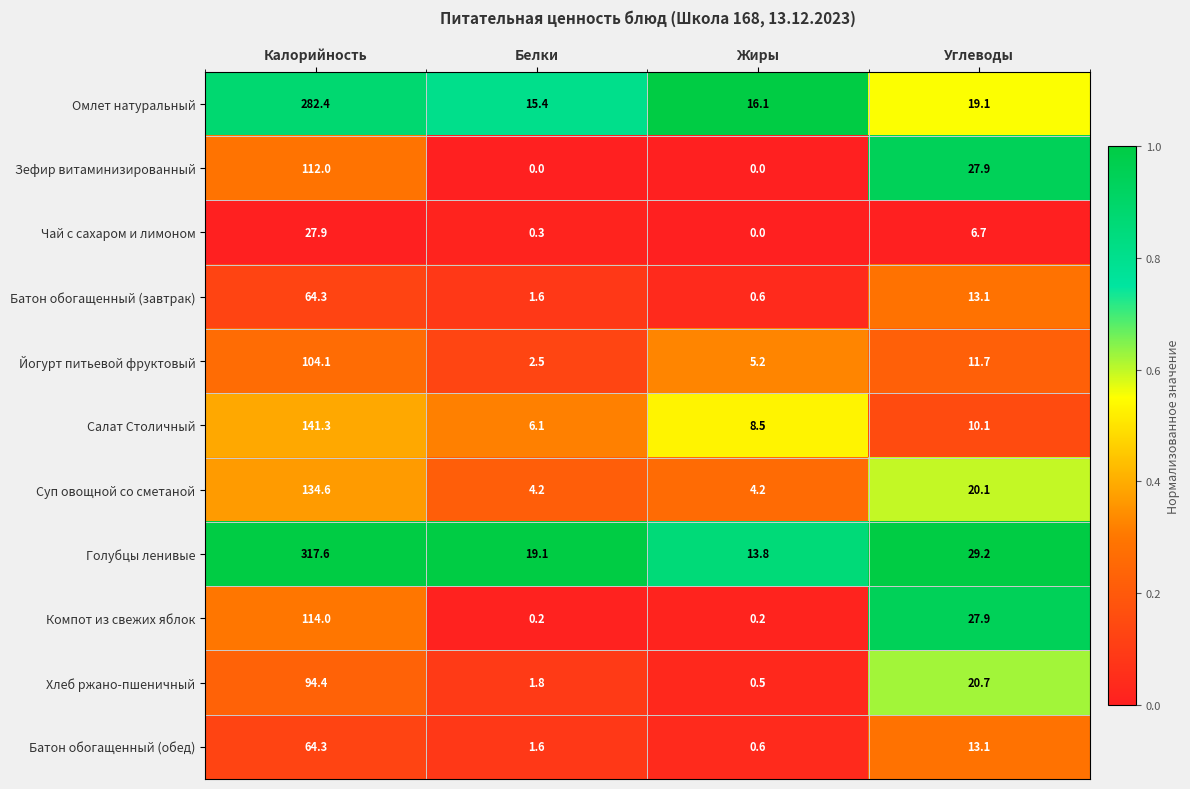

What value does the Хлеб ржано-пшеничный series have at Углеводы?

20.7